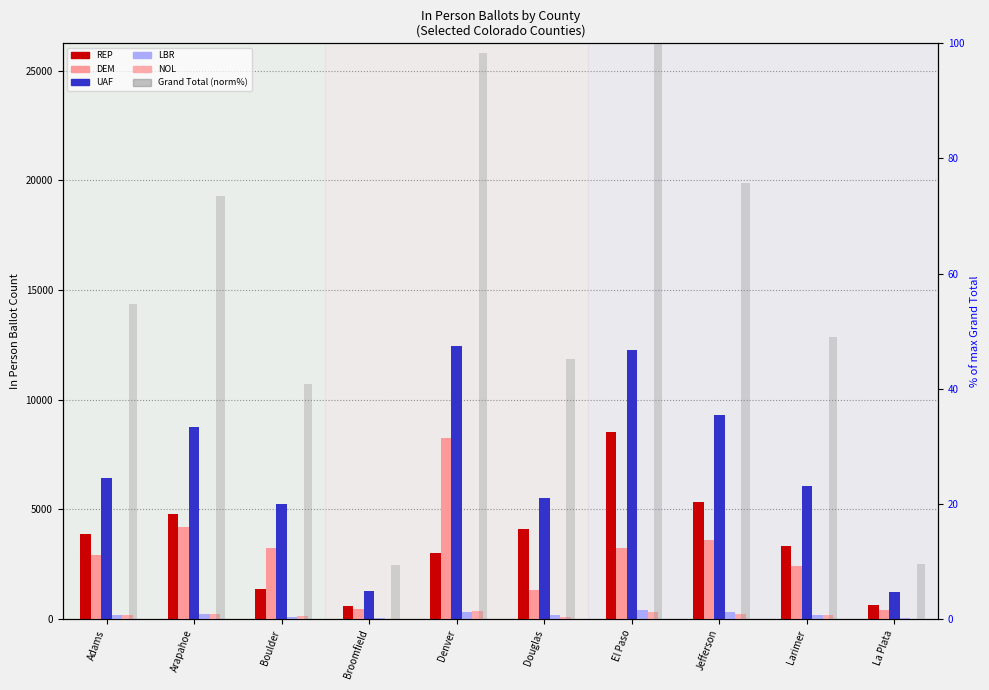

Count the number of categories in the chart.

10